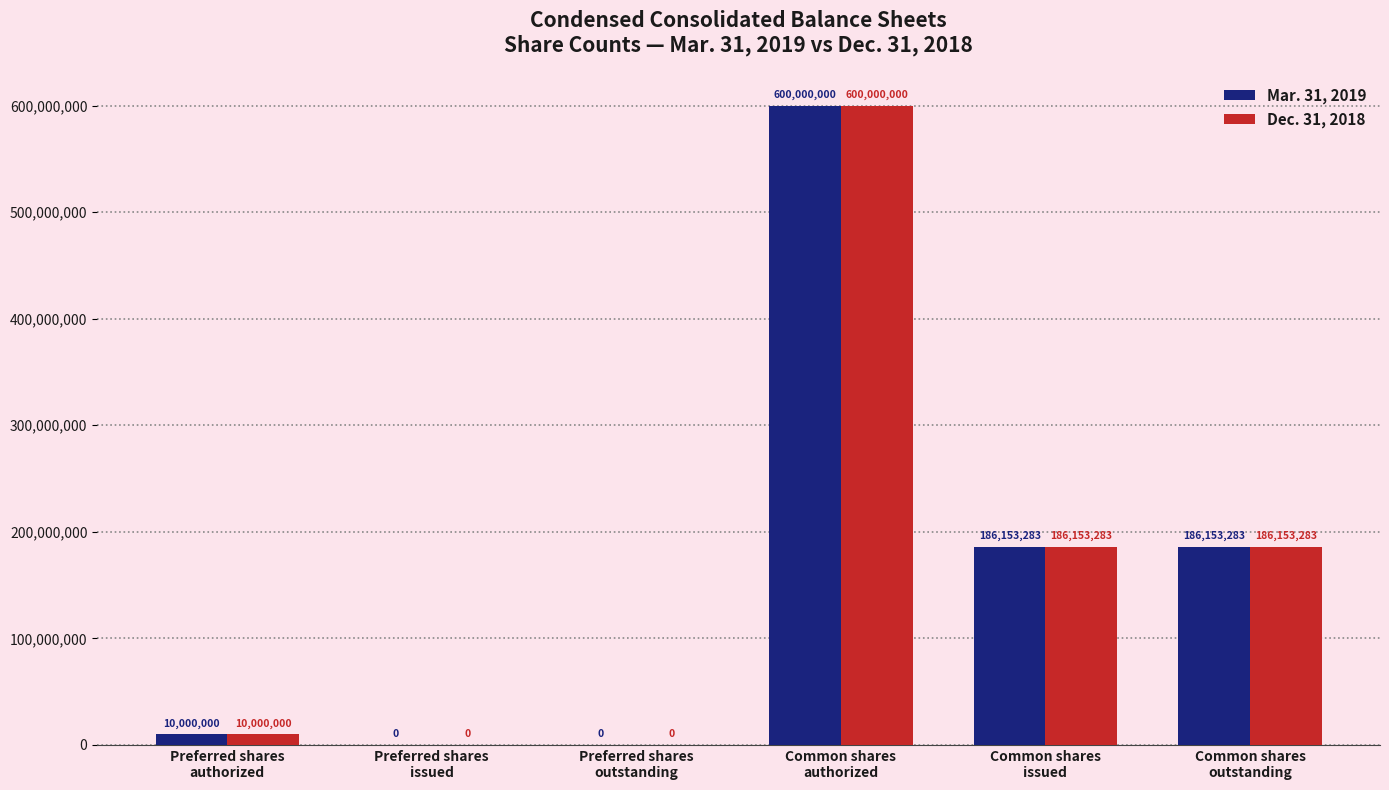

True or false: Mar. 31, 2019 has a value of 287691610 at Preferred shares
issued.

False